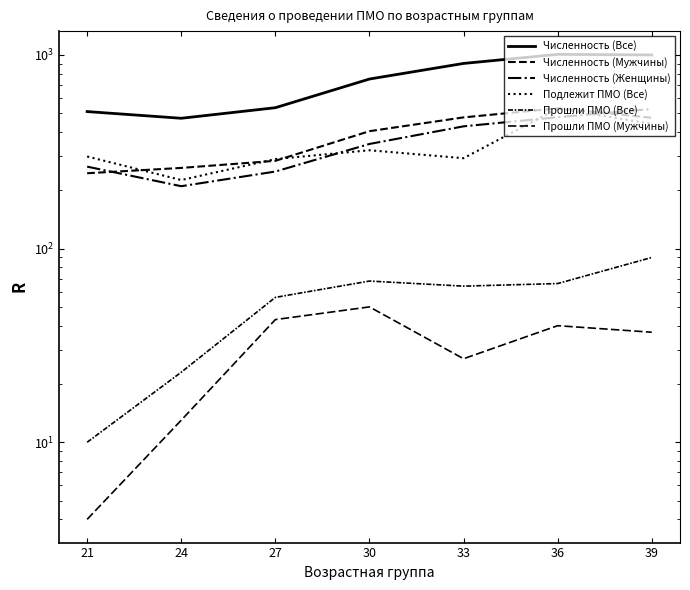

Reading left to right, transcribe all the data shown in this chart.

Численность (Все): 21=510	24=471	27=534	30=751	33=904	36=1007	39=1000
Численность (Мужчины): 21=245	24=261	27=284	30=404	33=476	36=530	39=474
Численность (Женщины): 21=265	24=210	27=250	30=347	33=428	36=477	39=526
Подлежит ПМО (Все): 21=299	24=226	27=290	30=322	33=293	36=529	39=441
Прошли ПМО (Все): 21=10	24=23	27=56	30=68	33=64	36=66	39=90
Прошли ПМО (Мужчины): 21=4	24=13	27=43	30=50	33=27	36=40	39=37